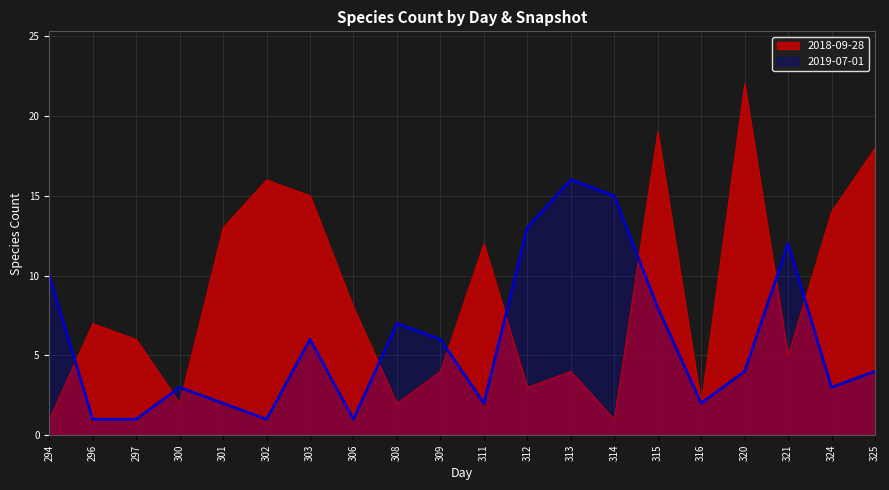

At how many categories does at least one series exceed 2?

19